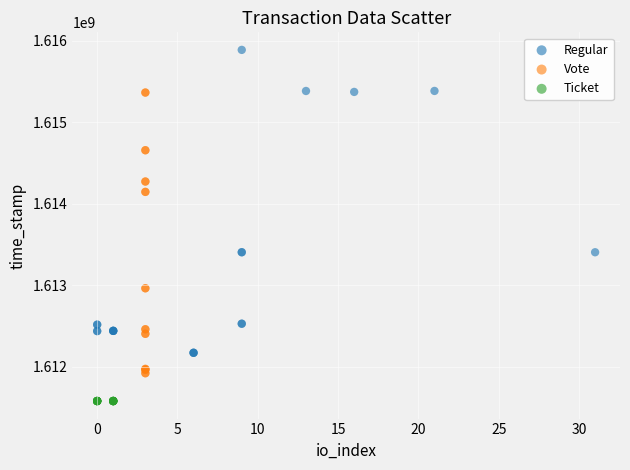

Which series reaches the maximum Y coordinate?

Regular